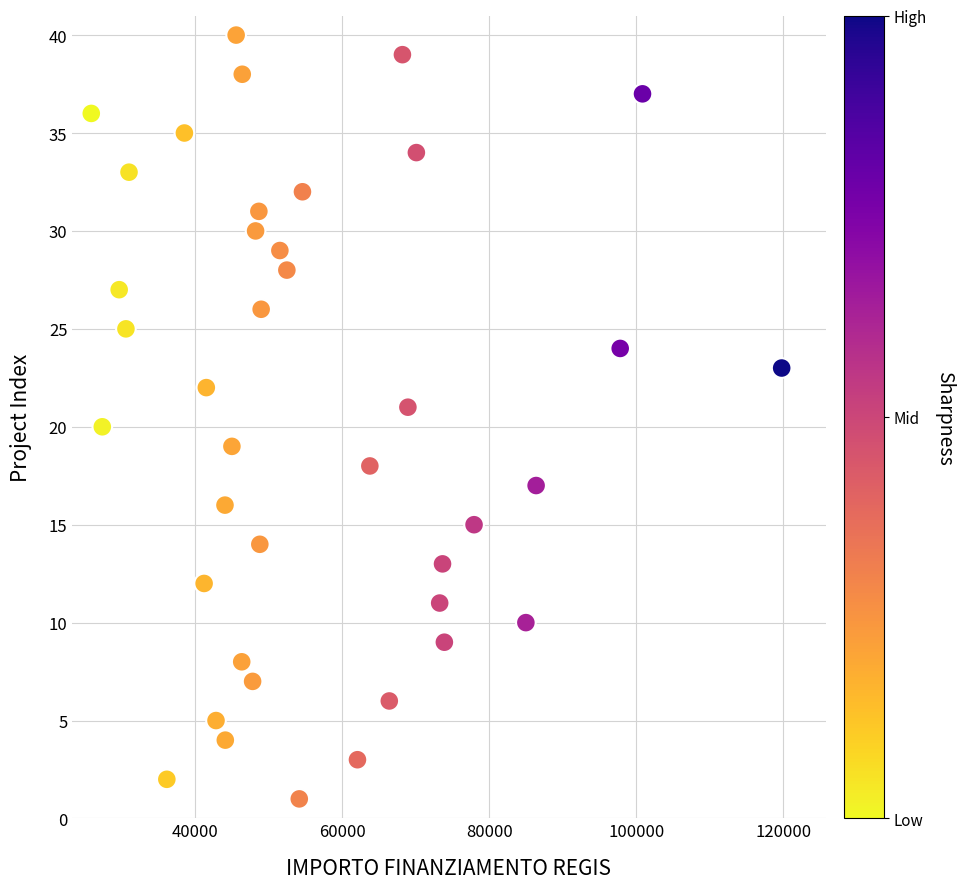

What is the range of Y values (max minus min)?

39